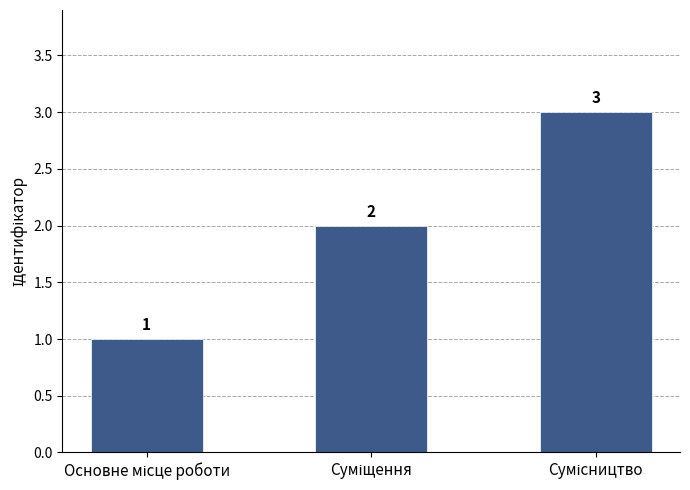

Are the bars horizontal?

No